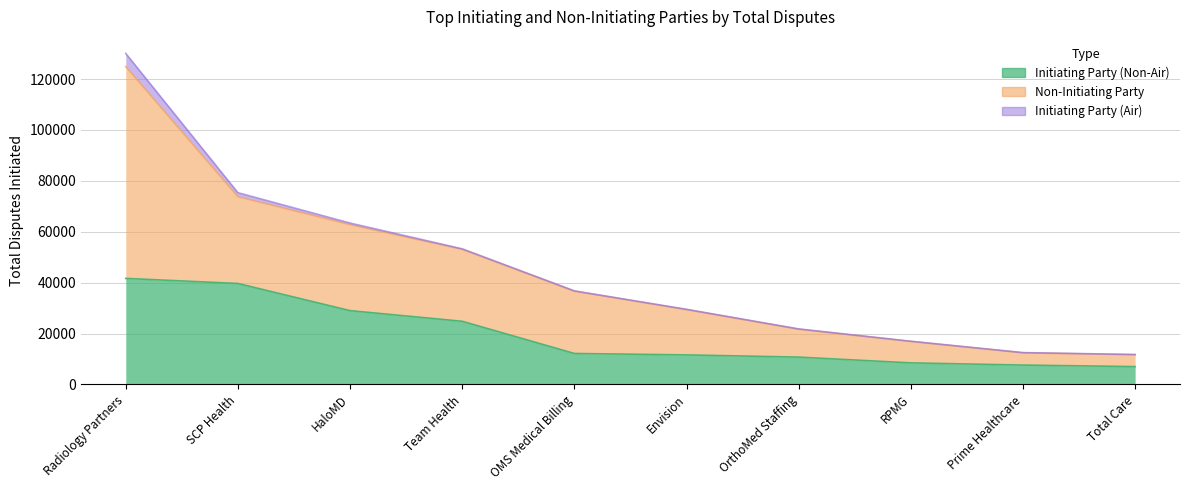

The Non-Initiating Party series shows 53281 at Team Health. True or false?

True